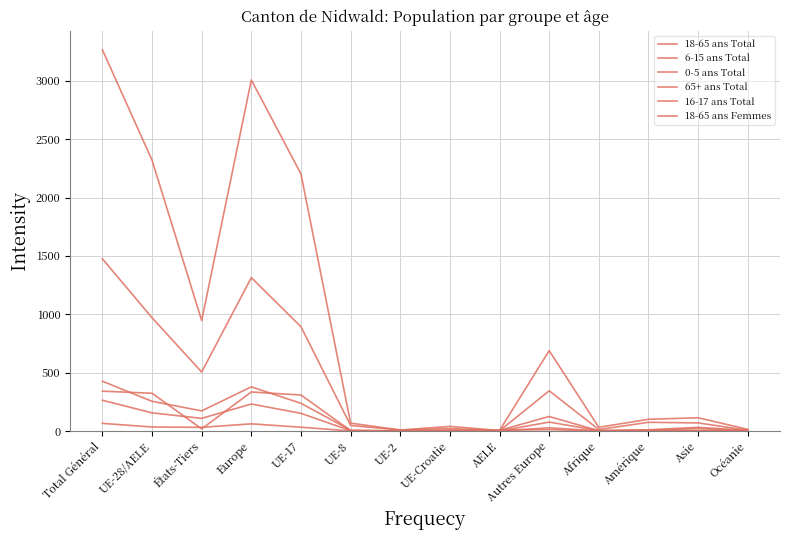

At which category does 18-65 ans Femmes reach its first local valley?

États-Tiers